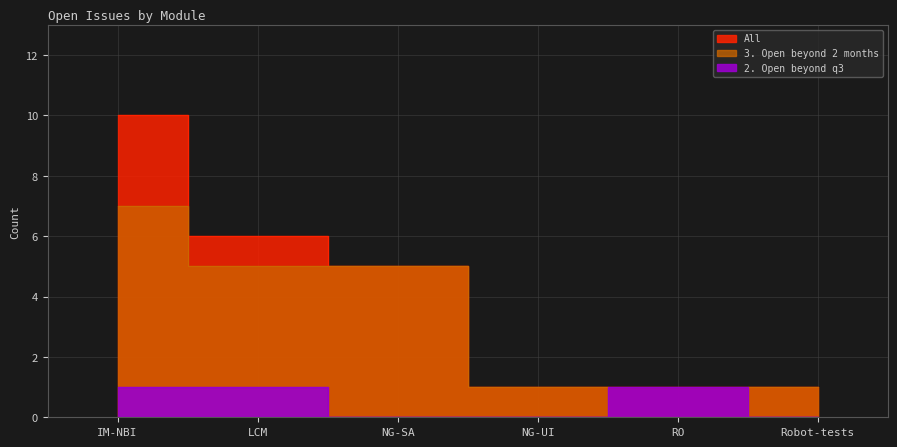

The value of 3. Open beyond 2 months at RO is 0. True or false?

True